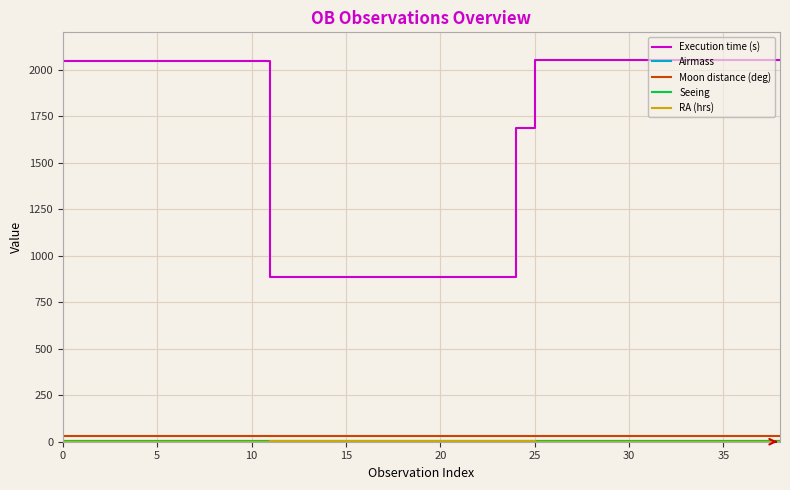

Which series has the largest range (max minus min)?

Execution time (s)